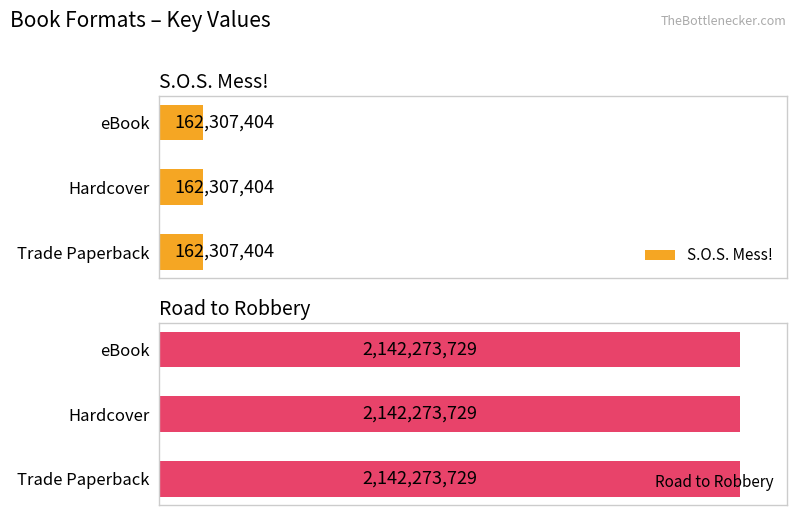

How many groups of bars are there?

3